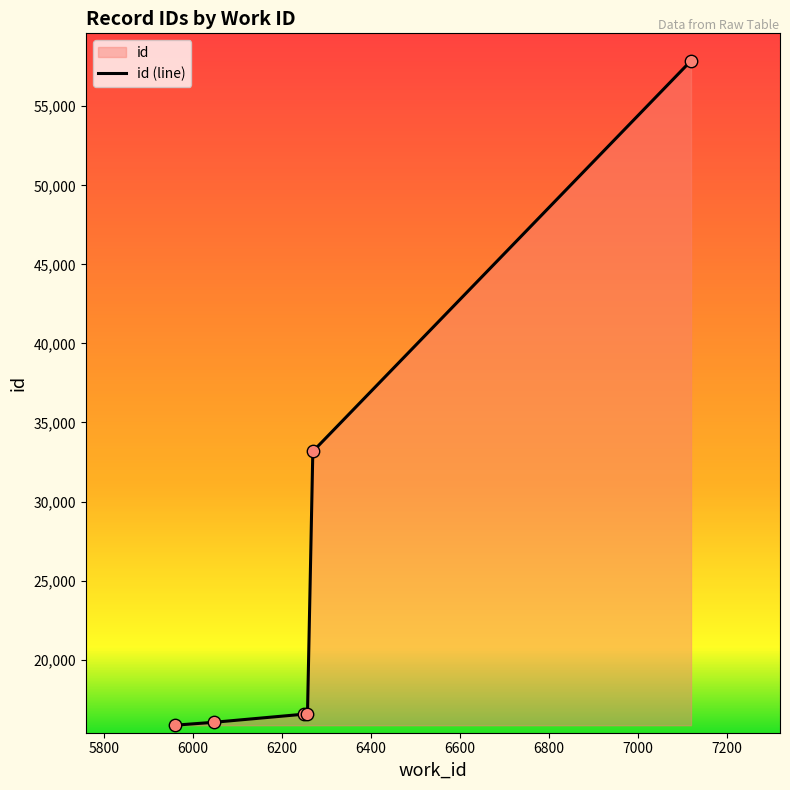

What is the difference between the second highest and minimum values?

17312